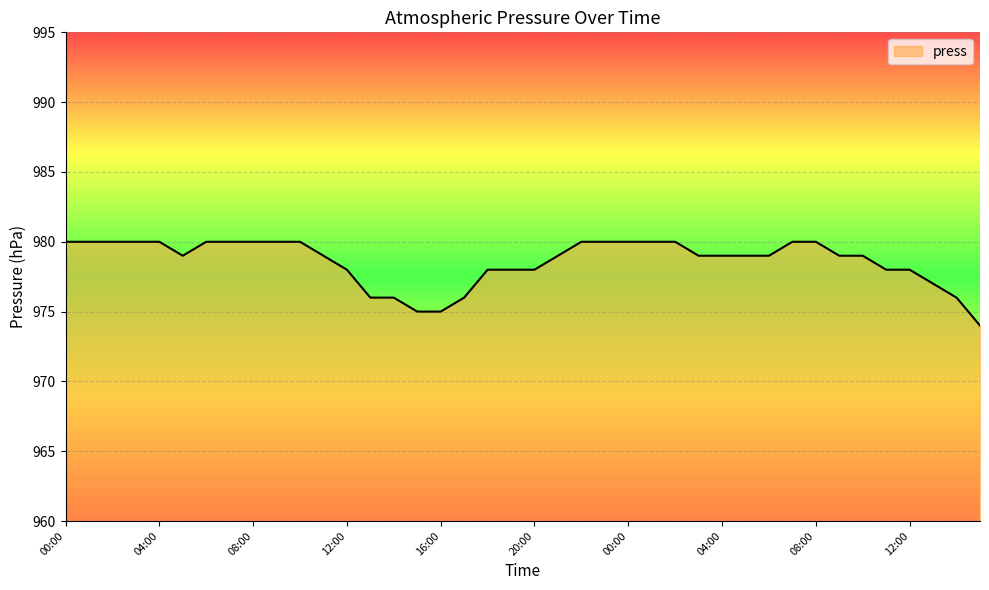

What is the difference between the maximum and minimum values?

6